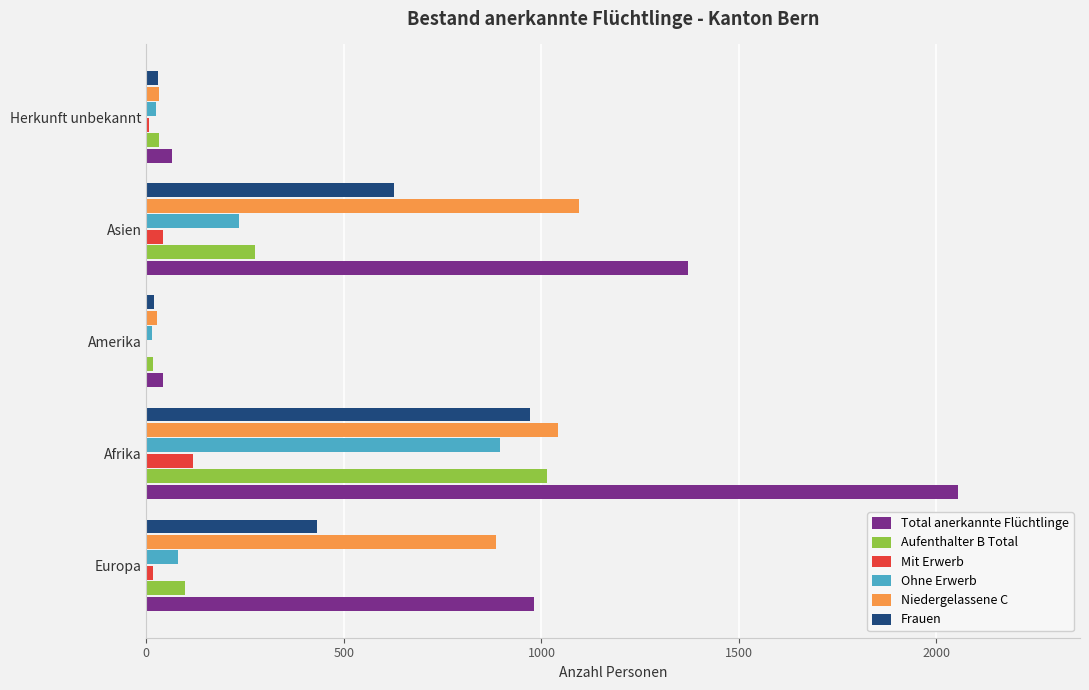

The value of Niedergelassene C at Europa is 884. True or false?

True